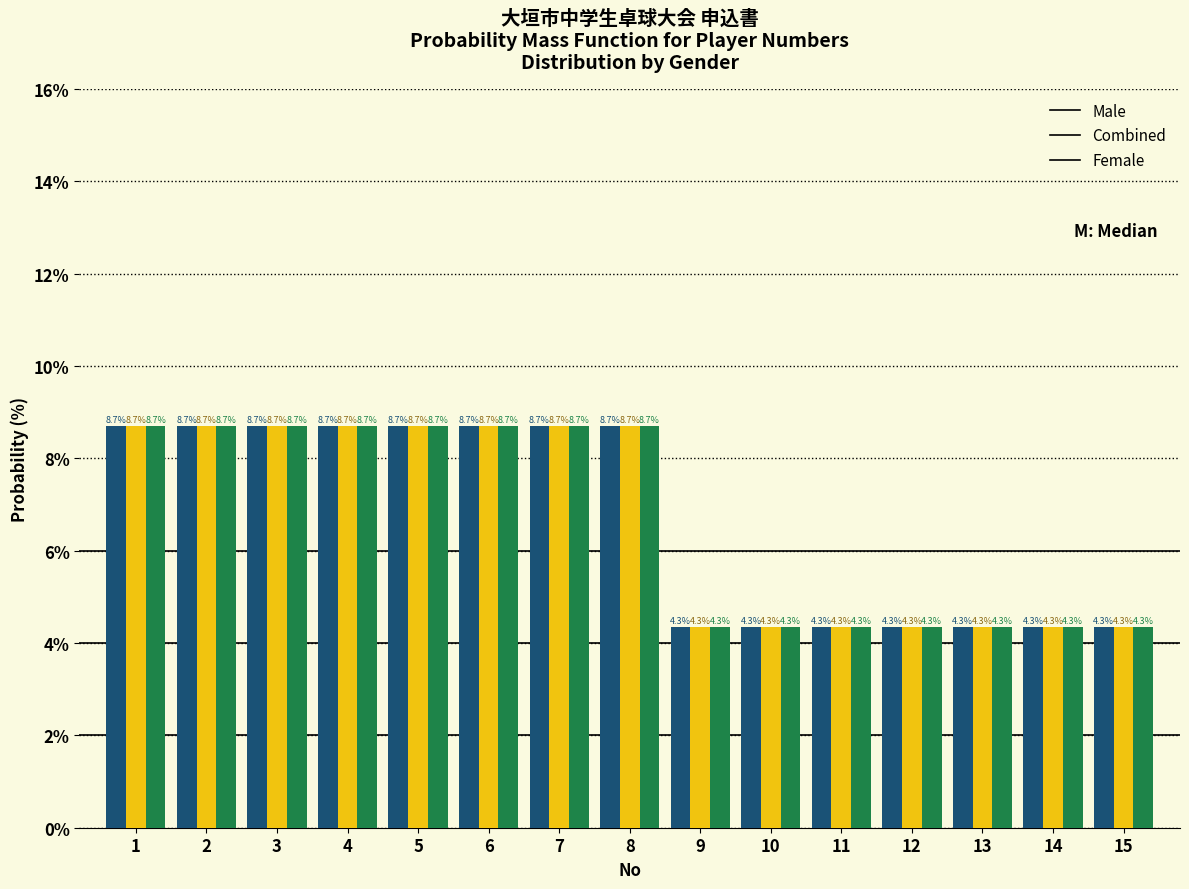

Reading right to left, list all the values displayed in this chart.

Male: 4.3	4.3	4.3	4.3	4.3	4.3	4.3	8.7	8.7	8.7	8.7	8.7	8.7	8.7	8.7
Combined: 4.3	4.3	4.3	4.3	4.3	4.3	4.3	8.7	8.7	8.7	8.7	8.7	8.7	8.7	8.7
Female: 4.3	4.3	4.3	4.3	4.3	4.3	4.3	8.7	8.7	8.7	8.7	8.7	8.7	8.7	8.7